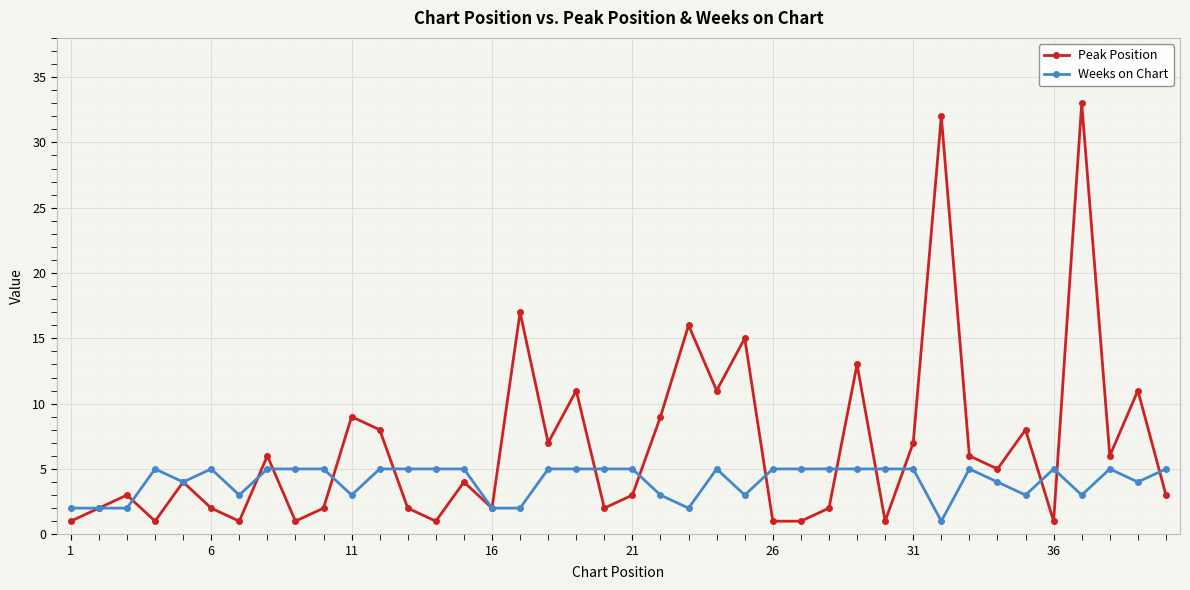

What is the greatest value displayed?

33